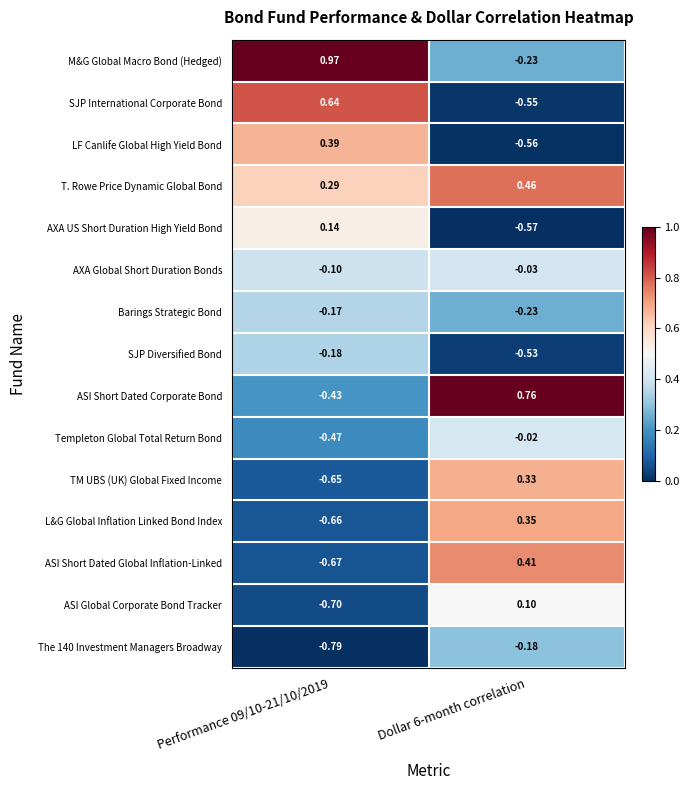

At how many categories does at least one series exceed 0?

2